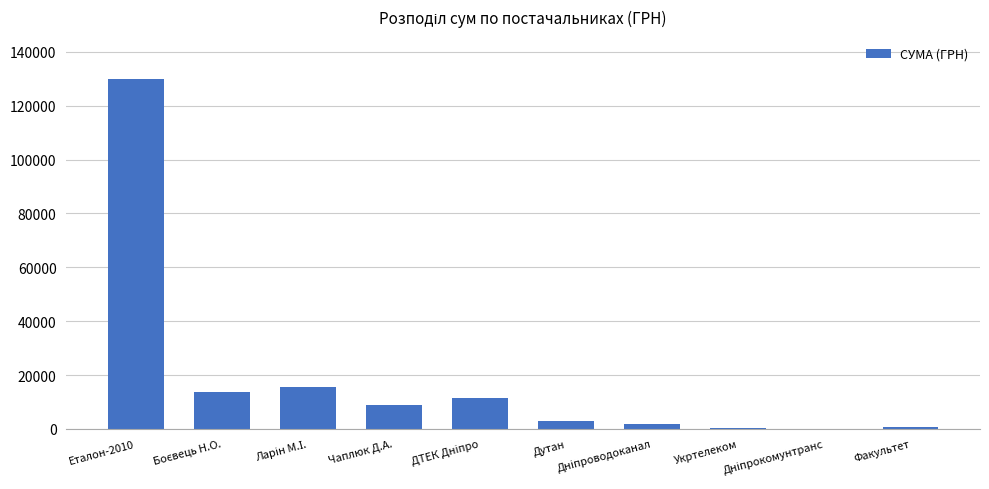

What is the sum of all values?

185696.0